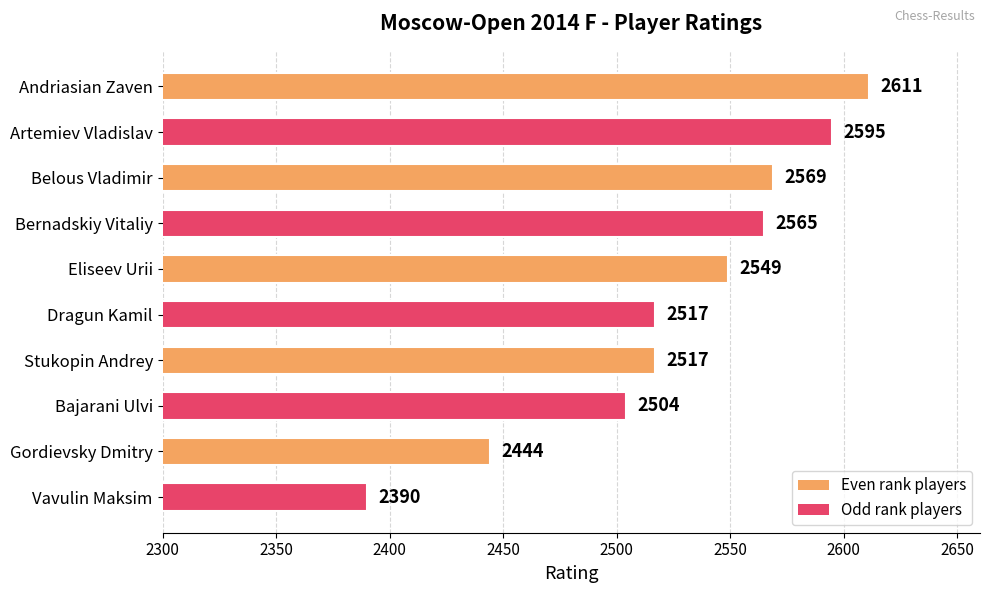

How many bars are there in total?

10